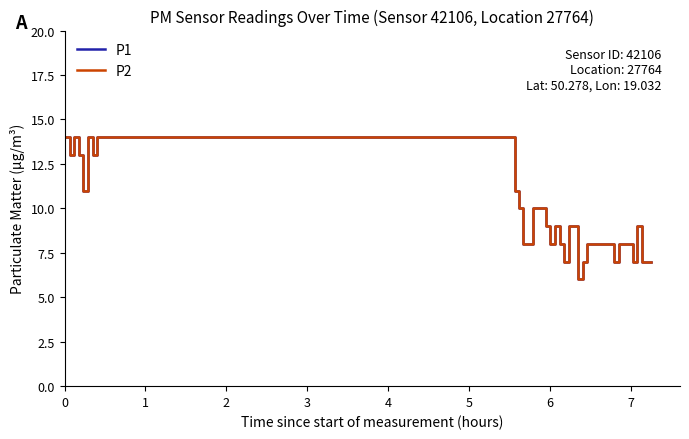

True or false: P2 and P1 cross at least once.

False